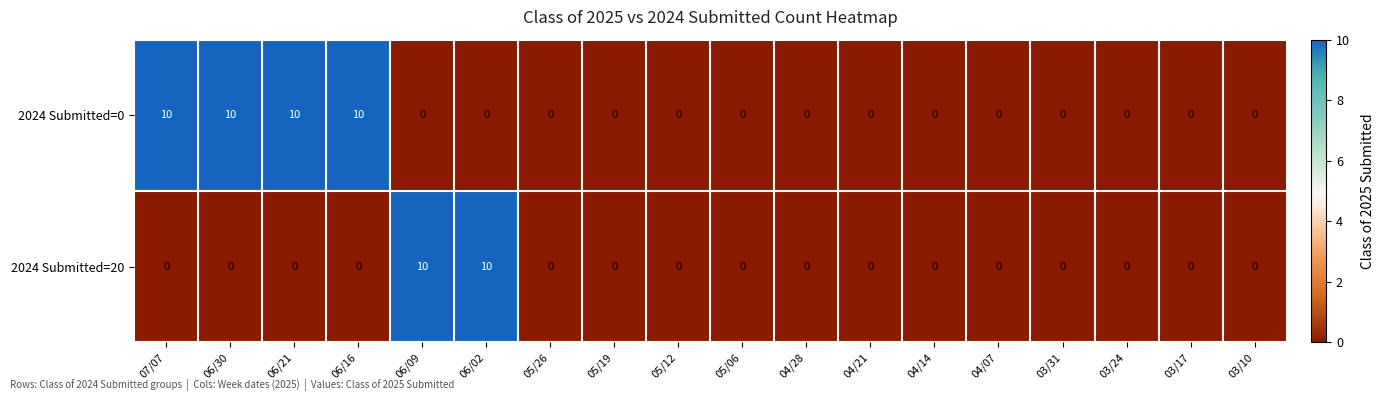

Which series has the largest total across all categories?

2024 Submitted=0